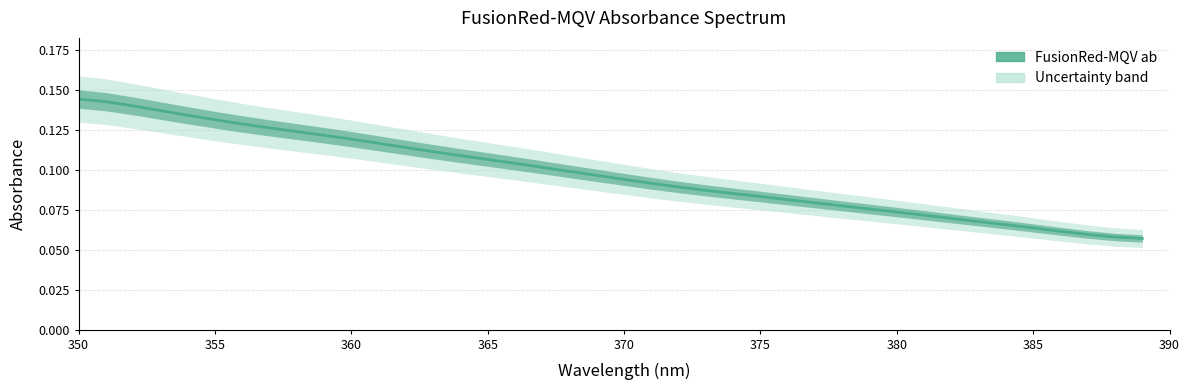

Count the number of categories in the chart.

40